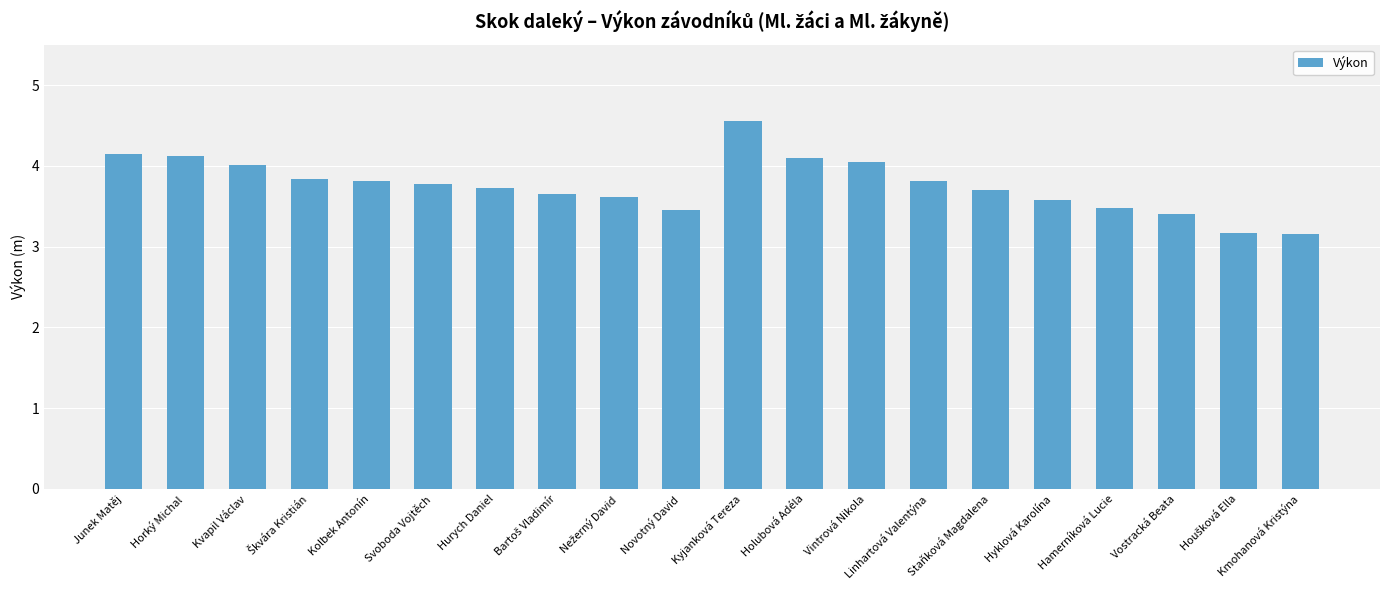

What is the value of the 15th bar from the left?

3.7